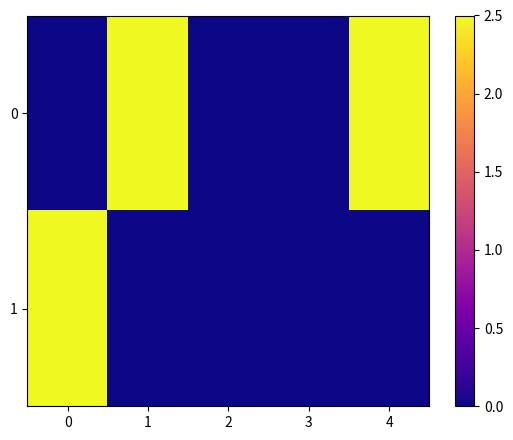

Between 0 and 1, which series saw the biggest shift?

row_0